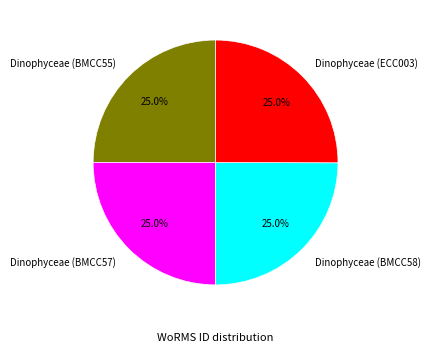

Count the number of slices in the pie.

4